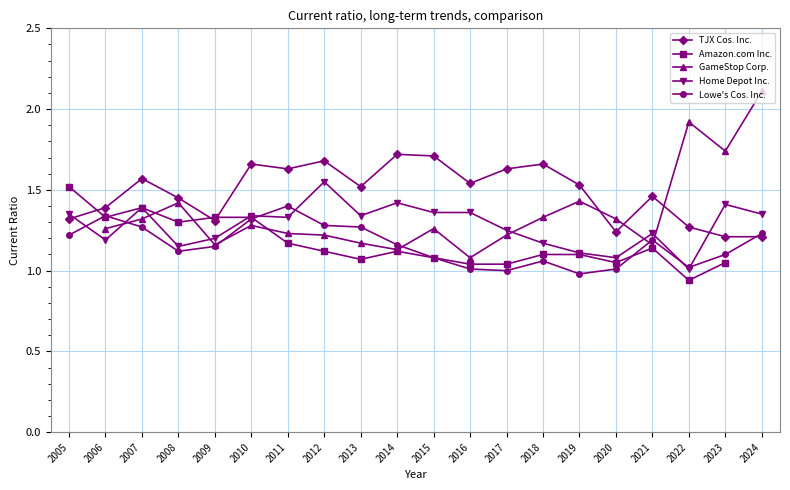

Between 2005 and 2017, which series saw the biggest shift?

Amazon.com Inc.